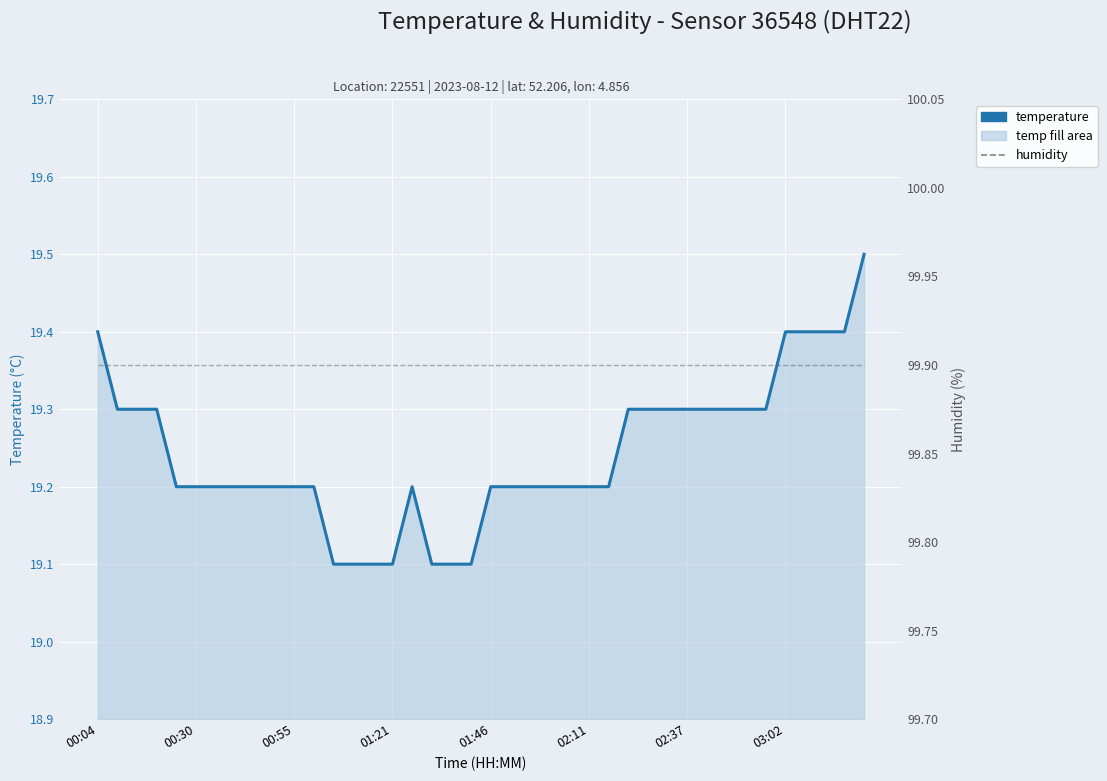

What position from the left is 02:37?

31